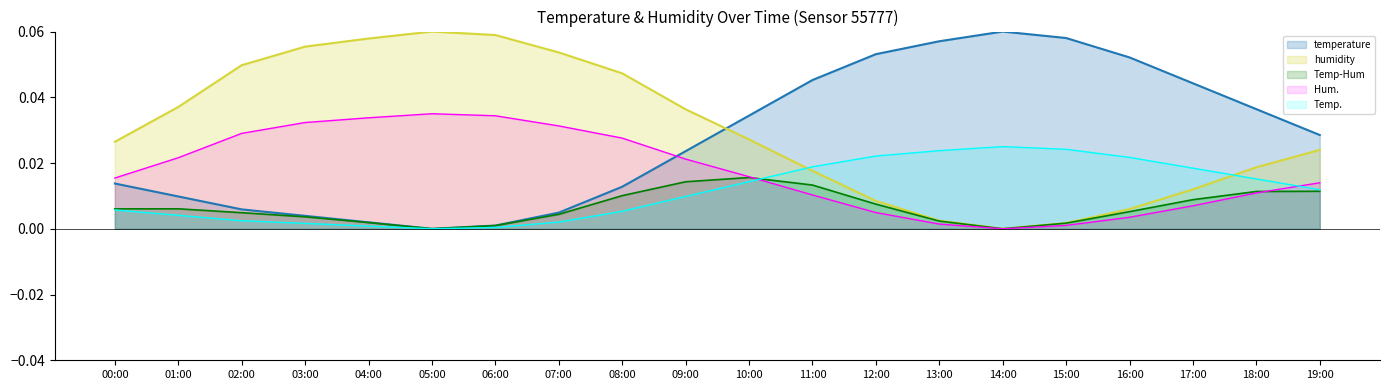

How many positive values does the temperature series have?

19